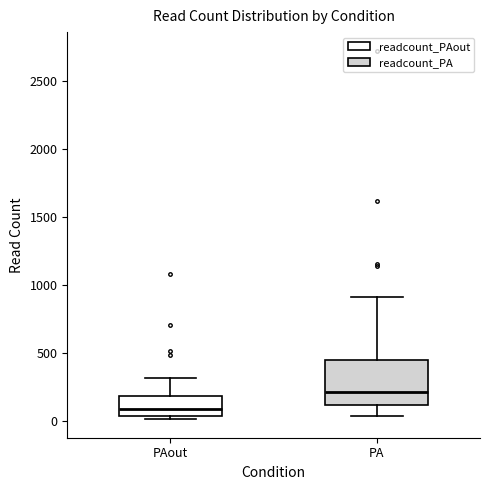

Reading left to right, read every box against the y-axis: the position of its median line, the range the box covers, and the ends of its whiskers. The values are not printed on the chart, so give them approximately, as read against the axis.

PAout: median 100, box 50 to 200, whiskers 0 to 300
PA: median 200, box 100 to 450, whiskers 50 to 900